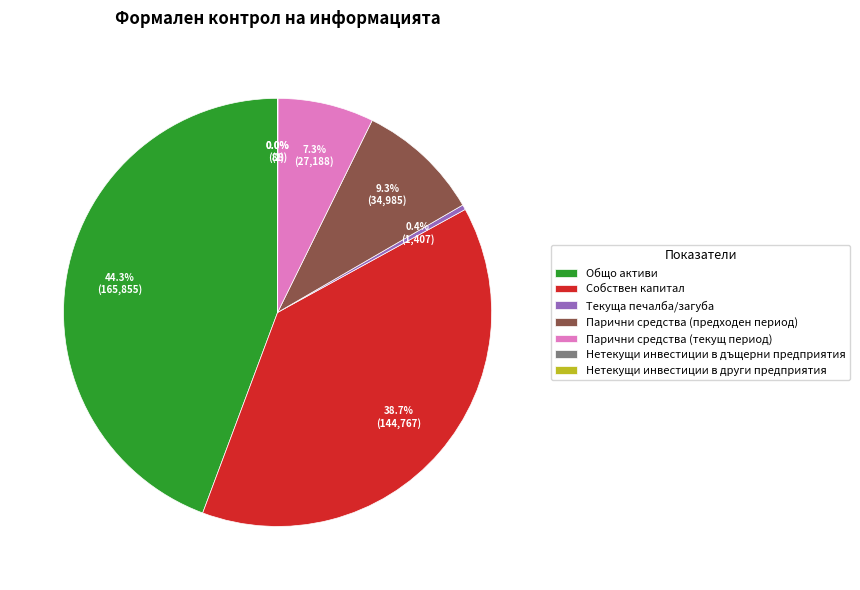

Is there any slice that represents more than half of the pie?

No